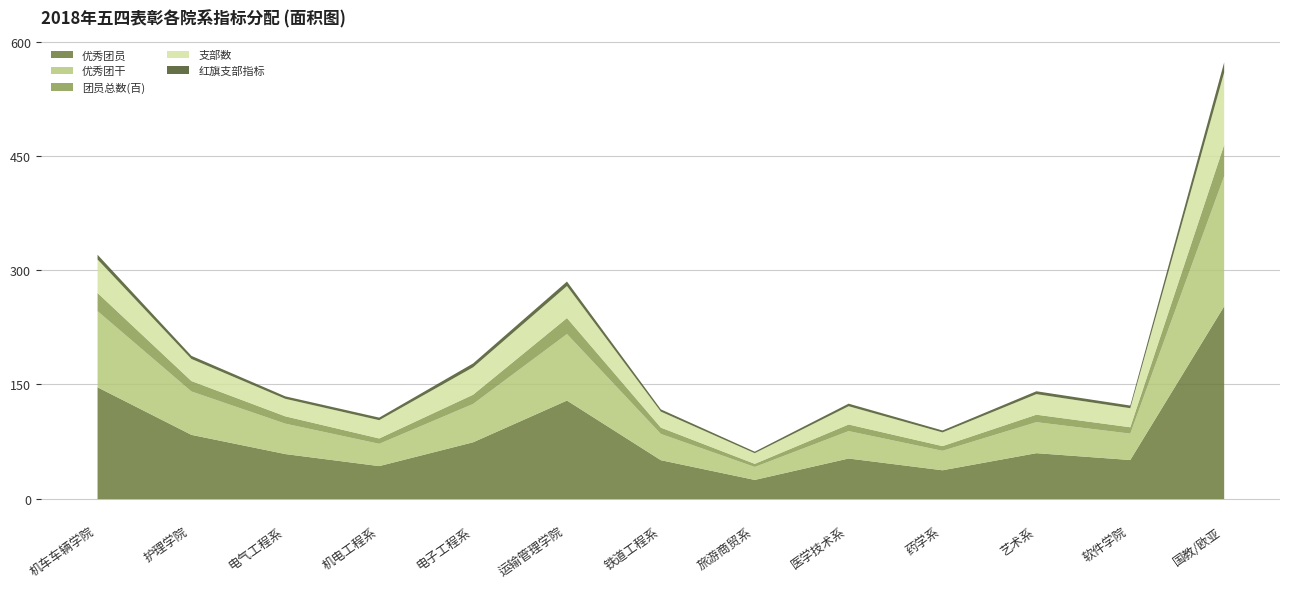

Which label corresponds to the smallest value in the chart?

旅游商贸系